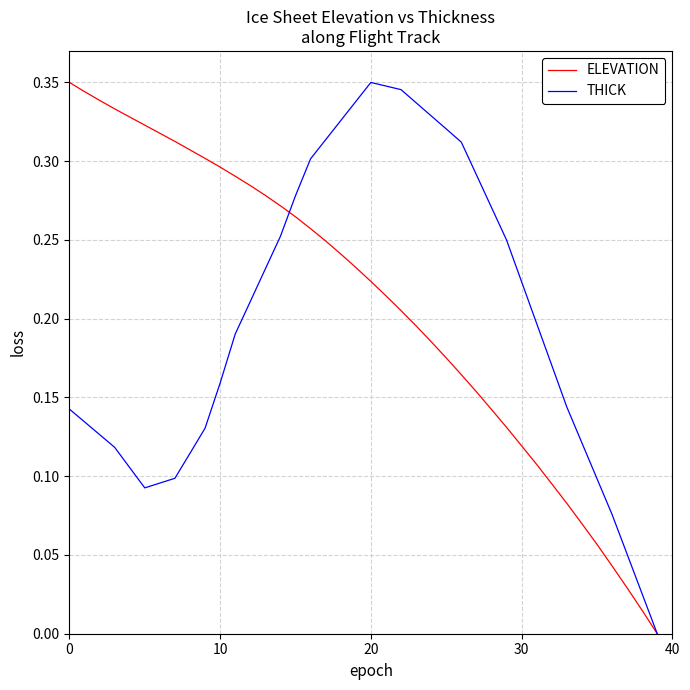

What is the sum of all THICK values?

8.0